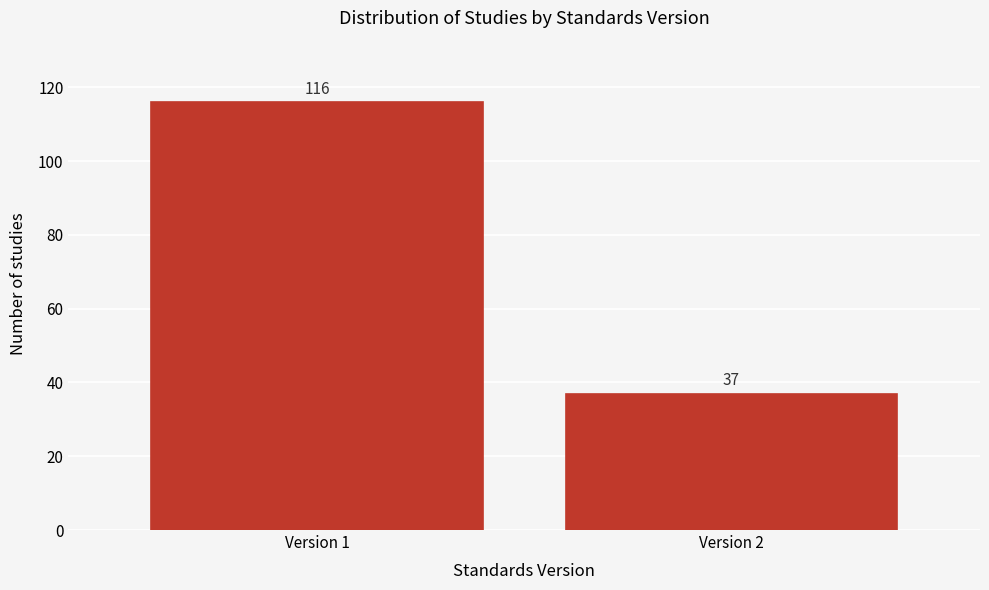

Reading left to right, extract all data points from this chart.

116	37